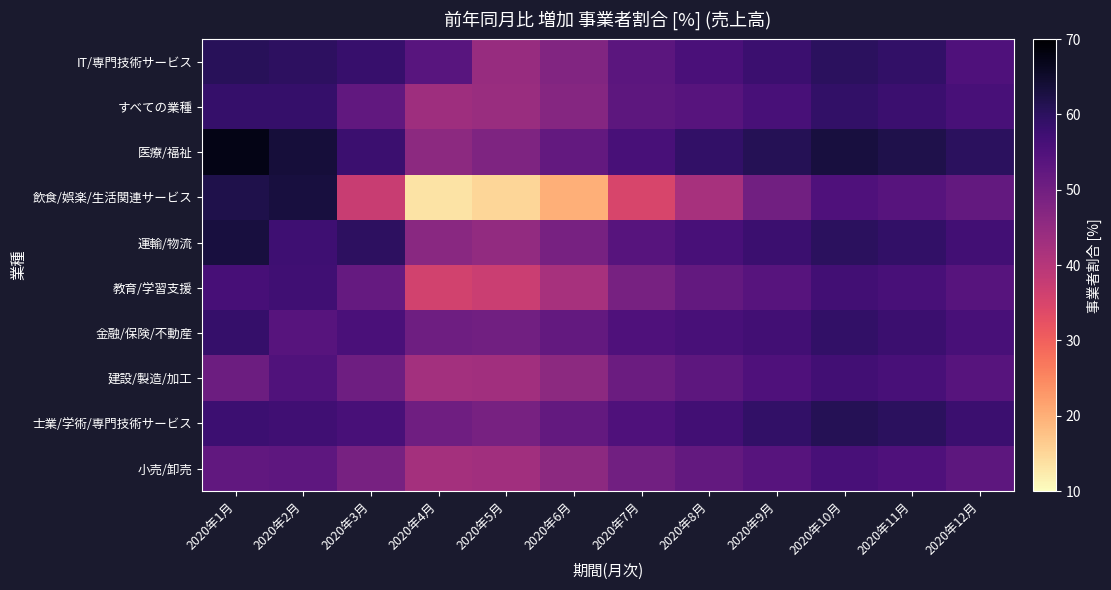

Between 2020年5月 and 2020年7月, which series saw the biggest shift?

飲食/娯楽/生活関連サービス